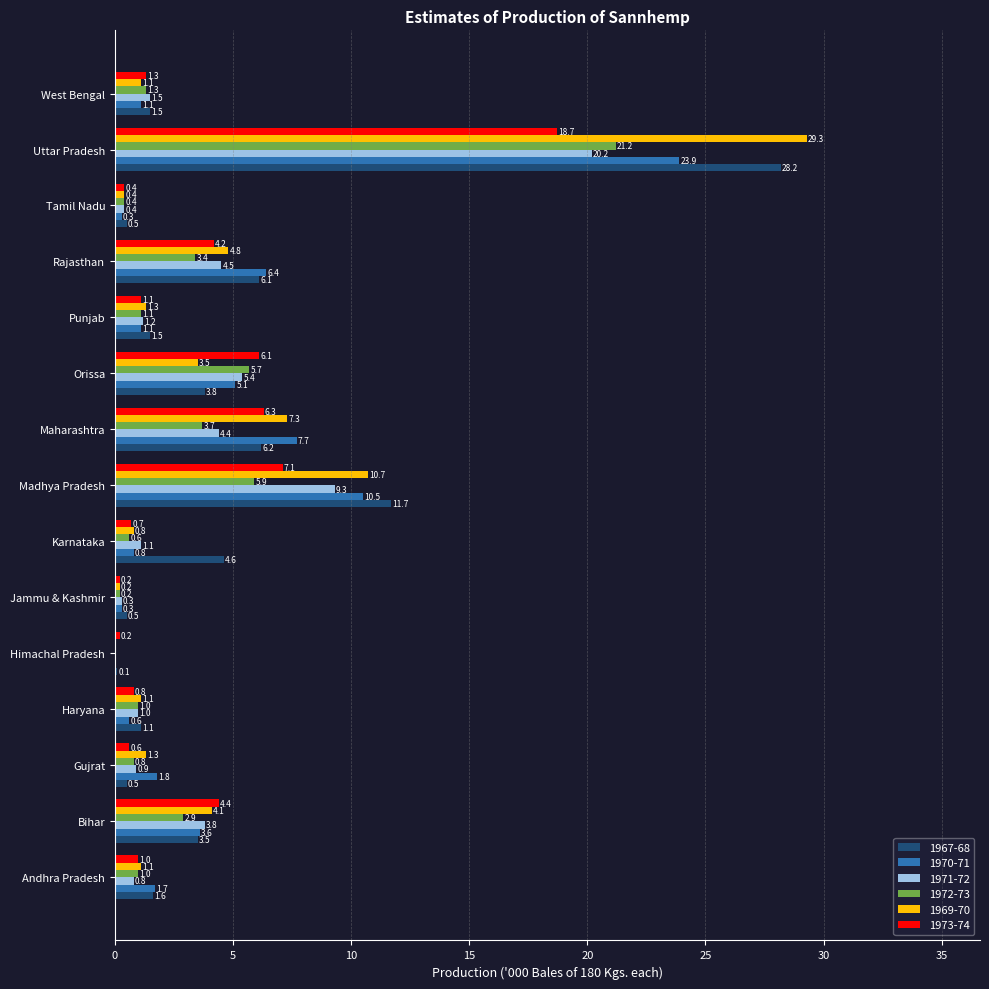

What is the sum of all 1973-74 values?

53.1